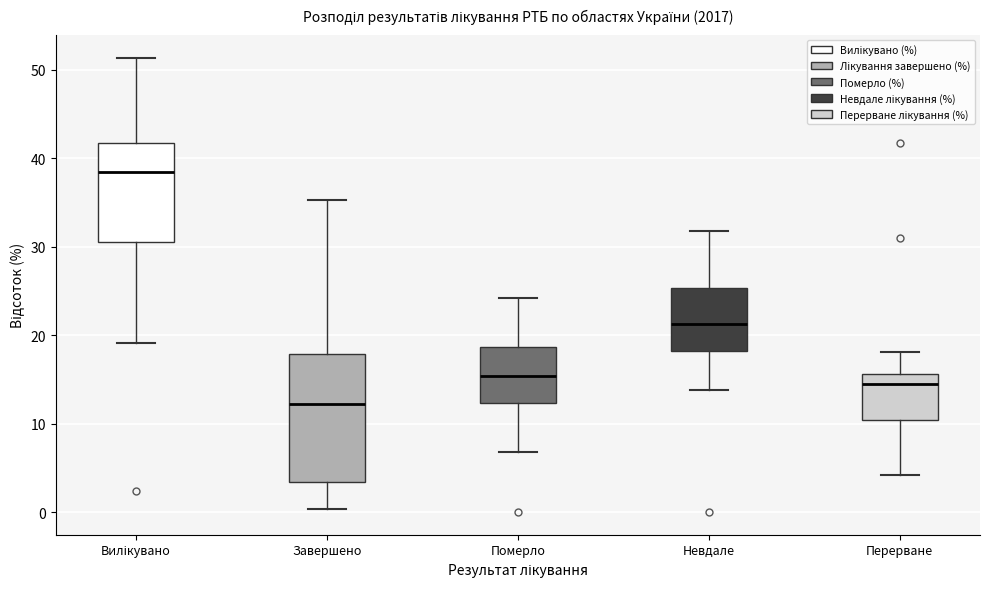

Reading left to right, transcribe this box plot: for each box, give where its median line is, the range the box spans, and where its two whiskers end, as read against the y-axis. The values are not printed on the chart, so give them approximately, as read against the axis.

Вилікувано: median 38, box 31 to 42, whiskers 19 to 51
Завершено: median 12, box 3 to 18, whiskers 0 to 35
Померло: median 15, box 12 to 19, whiskers 7 to 24
Невдале: median 21, box 18 to 25, whiskers 14 to 32
Перерване: median 15, box 10 to 16, whiskers 4 to 18